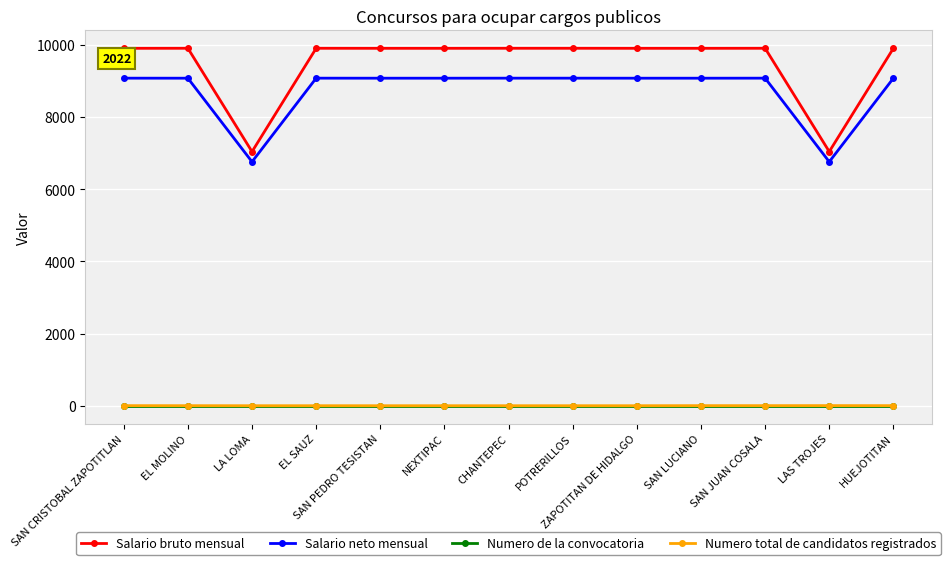

At which label does Salario neto mensual first exceed 9076?

SAN CRISTOBAL ZAPOTITLAN